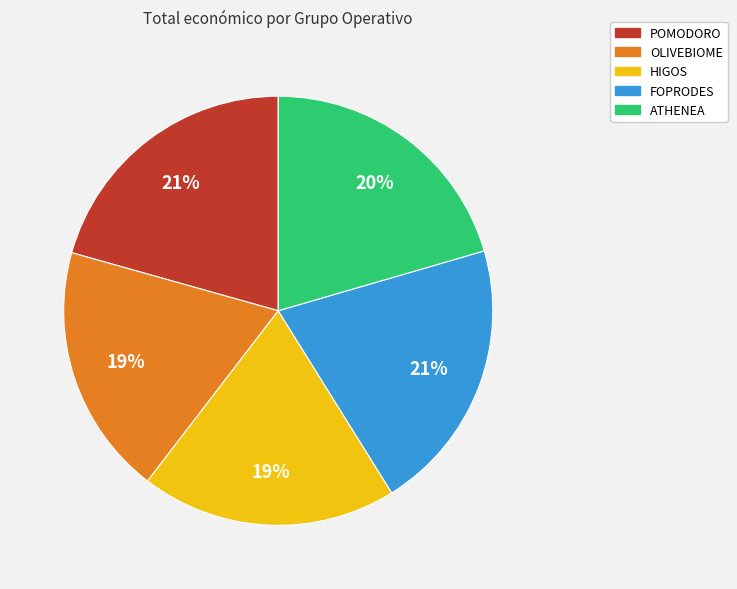

To the nearest percent, what percentage of the pie is FOPRODES?

21%